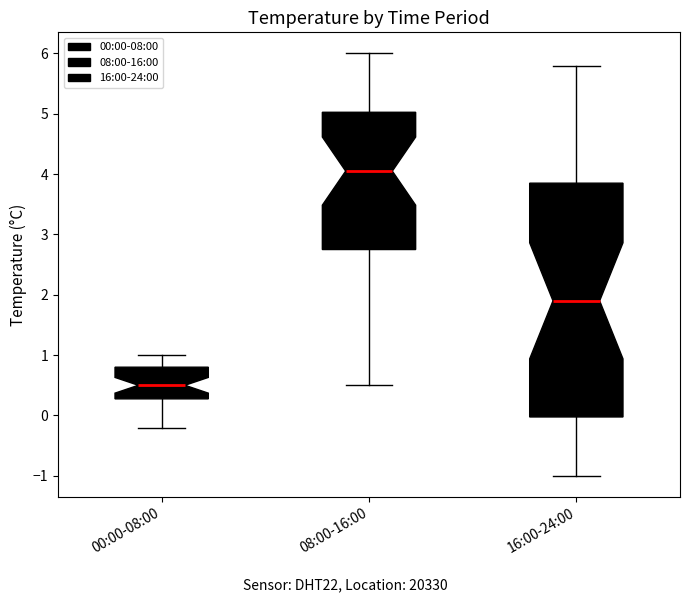

Where is the lower edge of the box for 08:00-16:00 on the y-axis? The values are not printed on the chart, so give them approximately, as read against the axis.

2.8